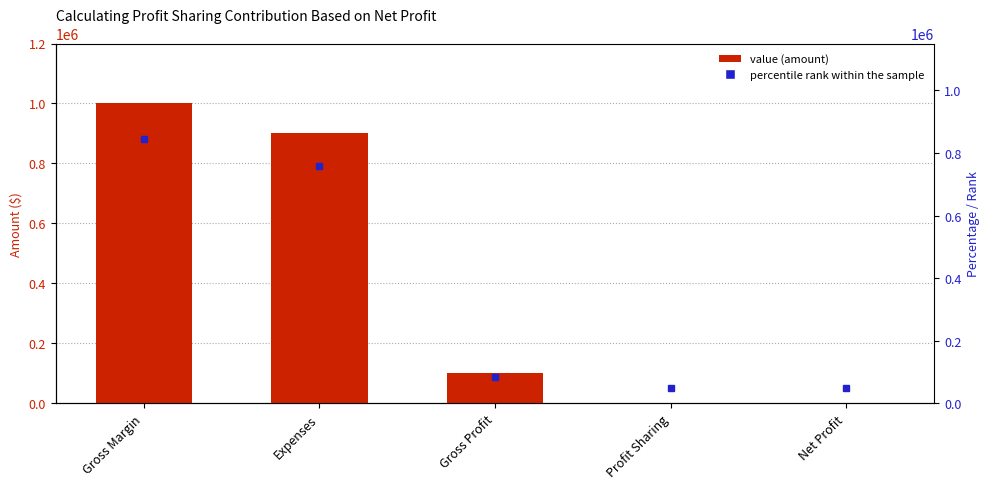

List the labels in order of value, smallest first.

Profit Sharing, Net Profit, Gross Profit, Expenses, Gross Margin